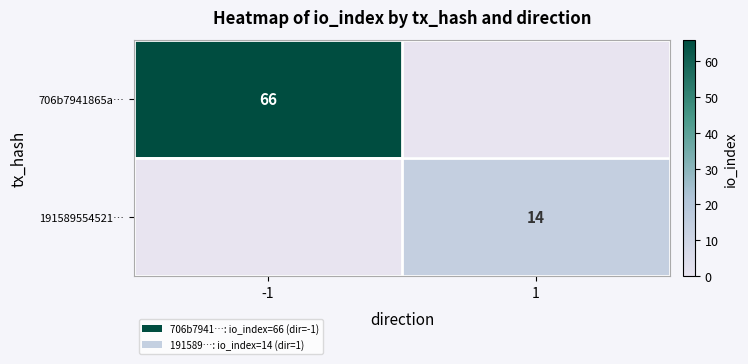

The value of 191589554521… at 1 is 10. True or false?

False